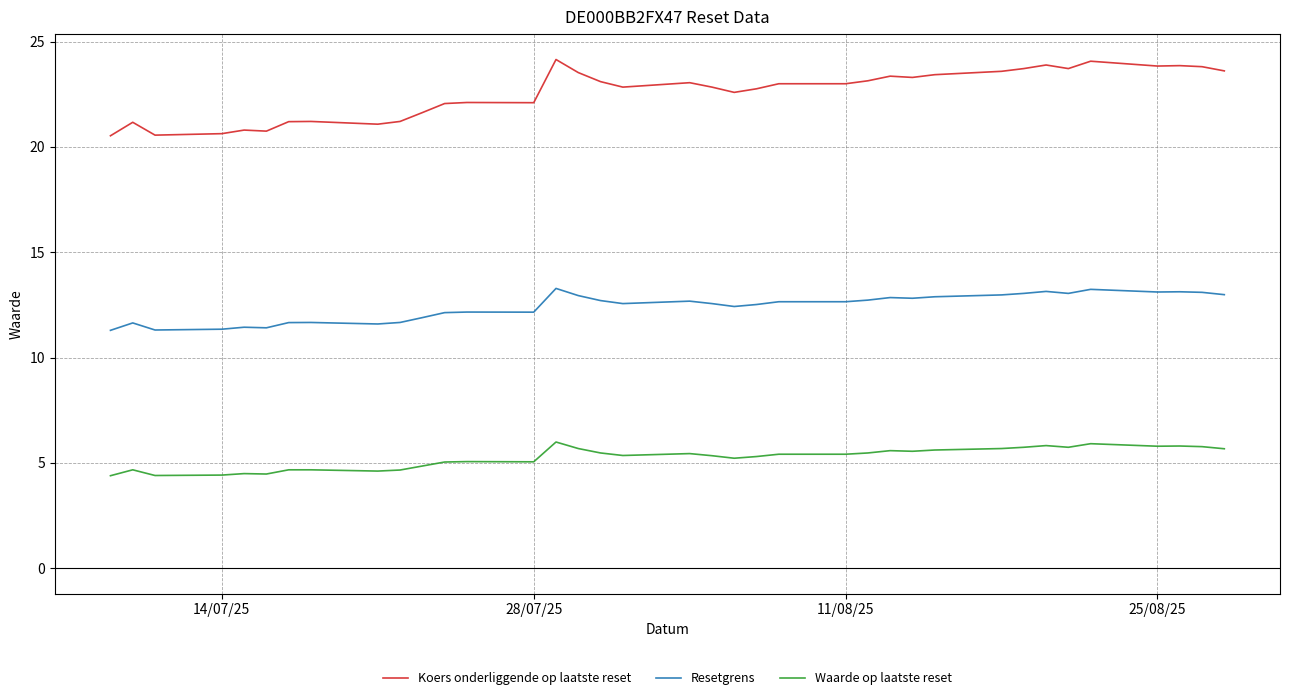

Which series has the largest total across all categories?

Koers onderliggende op laatste reset